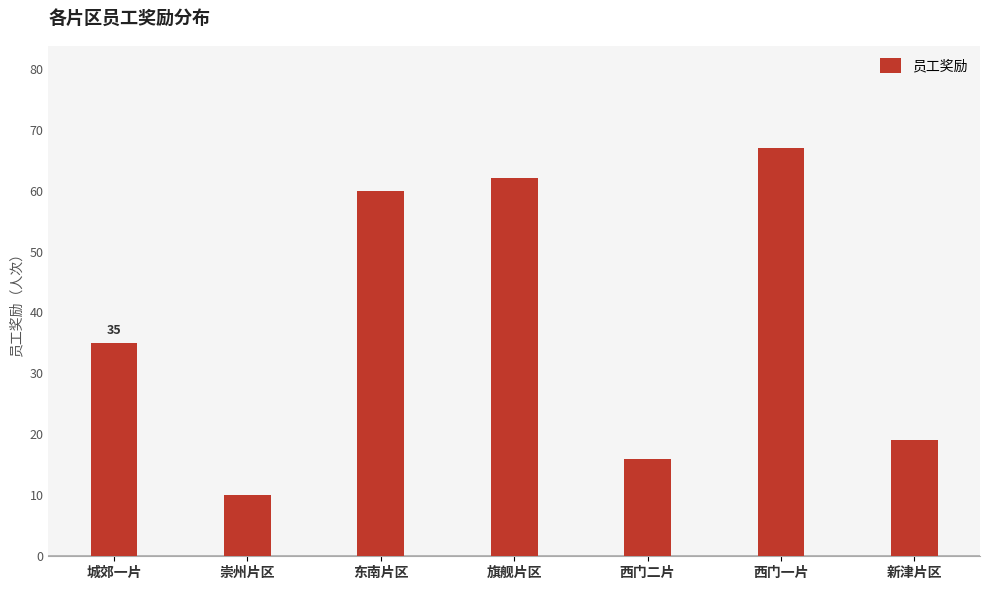

What is the maximum value shown in the chart?

67